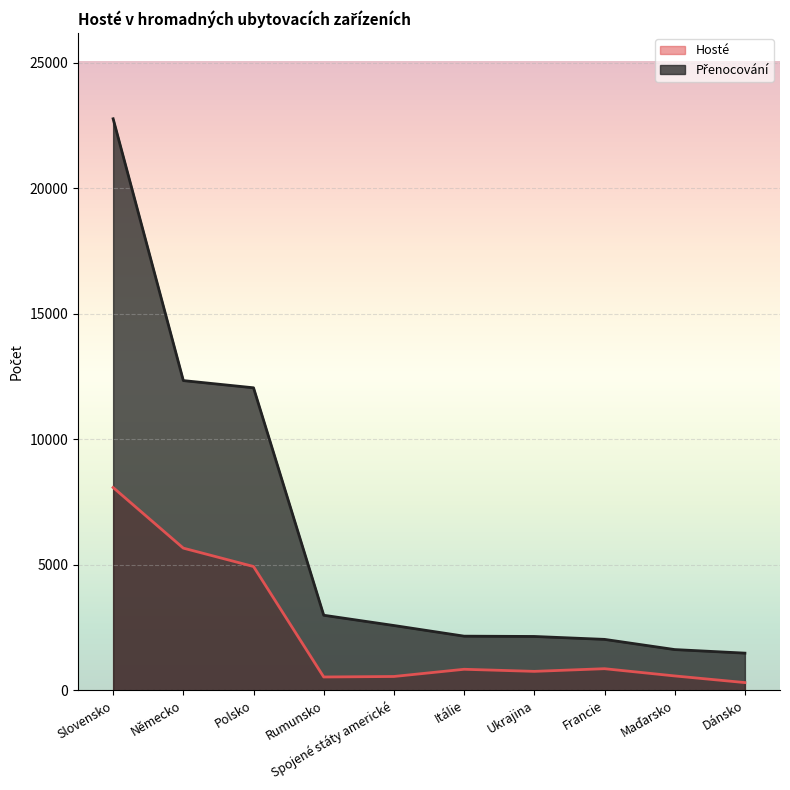

What is the highest value of the Hosté series?

8077